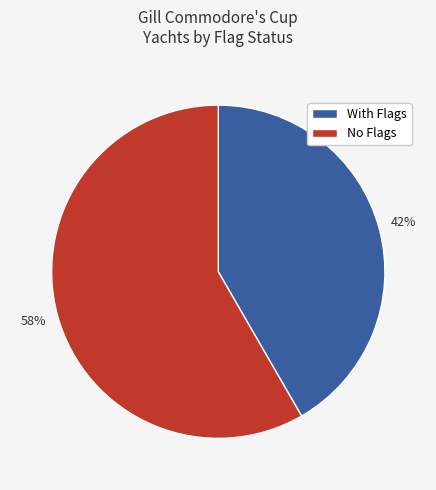

How many slices are in this pie chart?

2